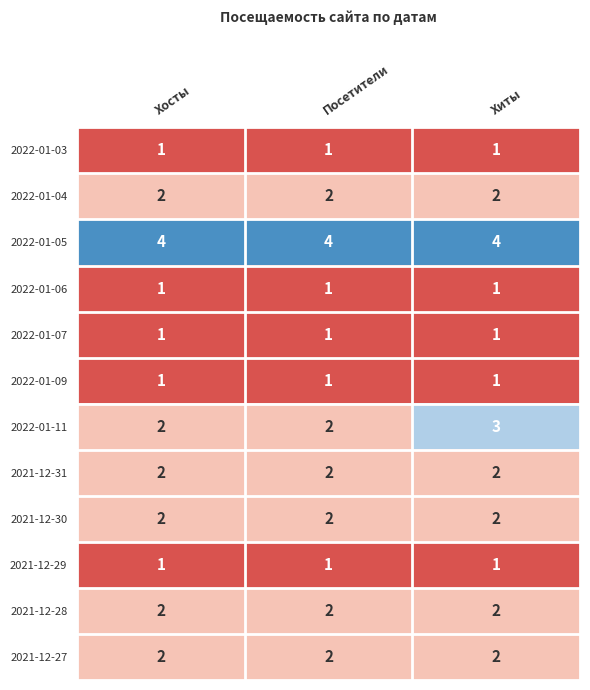

How many distinct data groups are displayed?

12